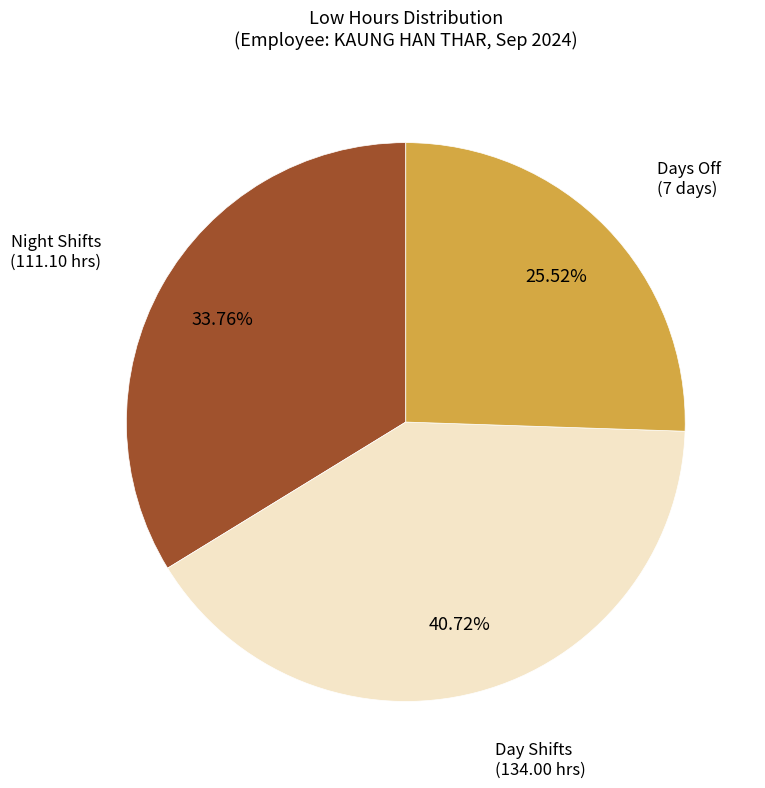

Is there any slice that represents more than half of the pie?

No